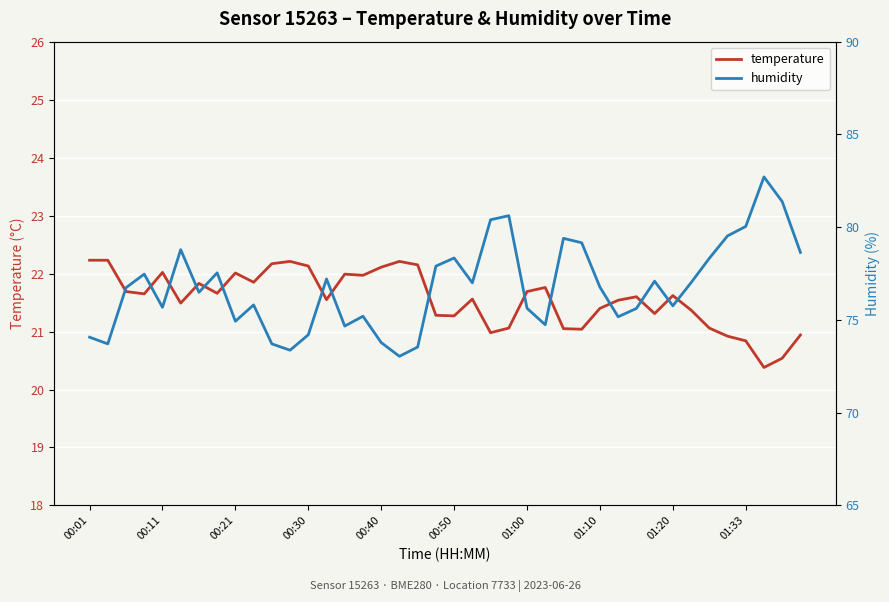

What is the highest value of the temperature series?

22.2